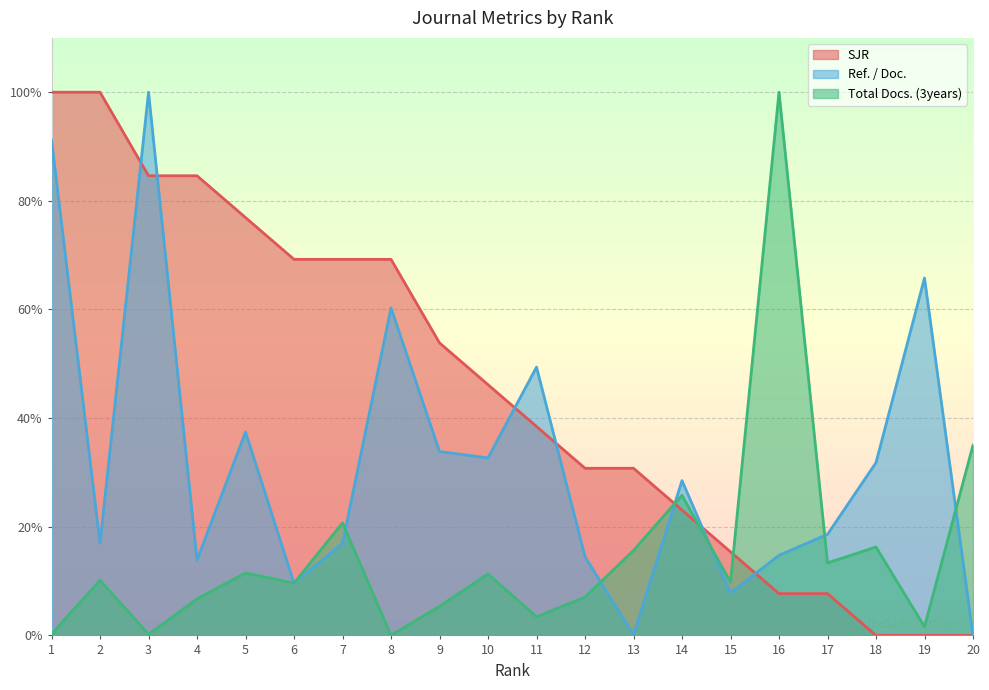

What are all the series names shown in the legend?

SJR, Ref. / Doc., Total Docs. (3years)